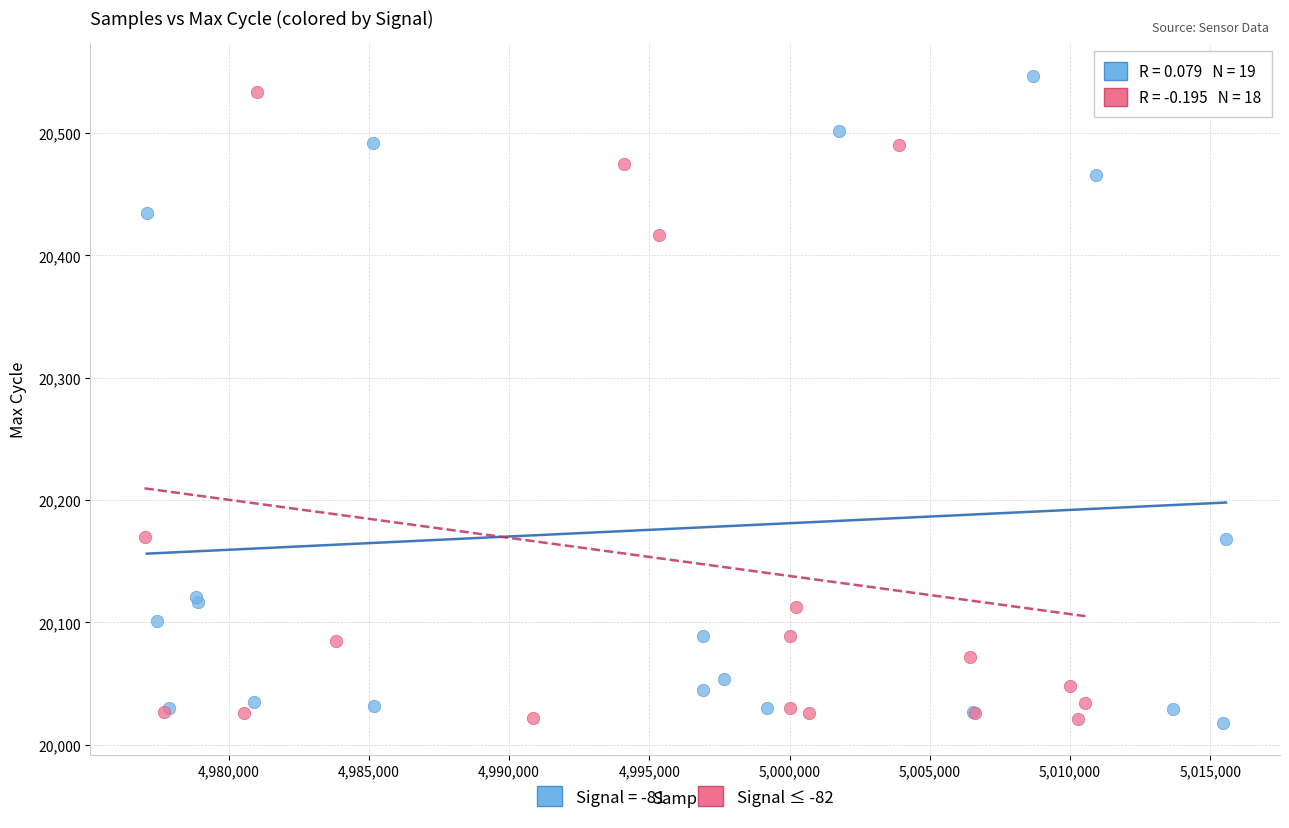

What are all the series names shown in the legend?

Signal = -81, Signal ≤ -82